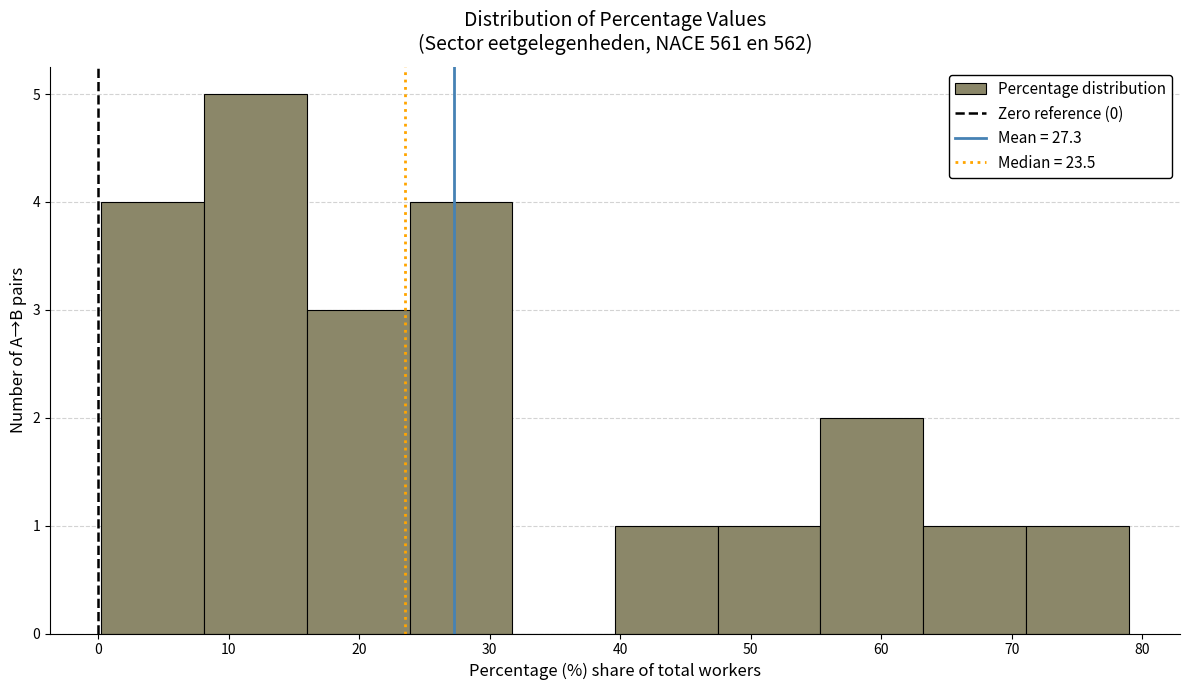

Reading left to right, list every bar in this chart as the range it spans on the x-axis followed by its height. Neither the bar edges nor the heights are printed on the chart, so give them approximately, as read against the axes.

0 to 8: 4
8 to 16: 5
16 to 24: 3
24 to 32: 4
32 to 40: 0
40 to 47: 1
47 to 55: 1
55 to 63: 2
63 to 71: 1
71 to 79: 1